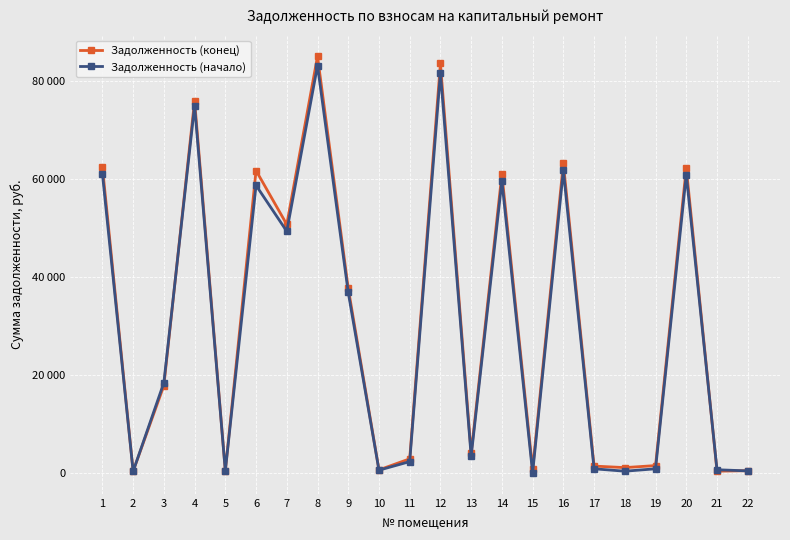

Is the value of Задолженность (начало) at 7 greater than the value of Задолженность (конец) at 3?

Yes